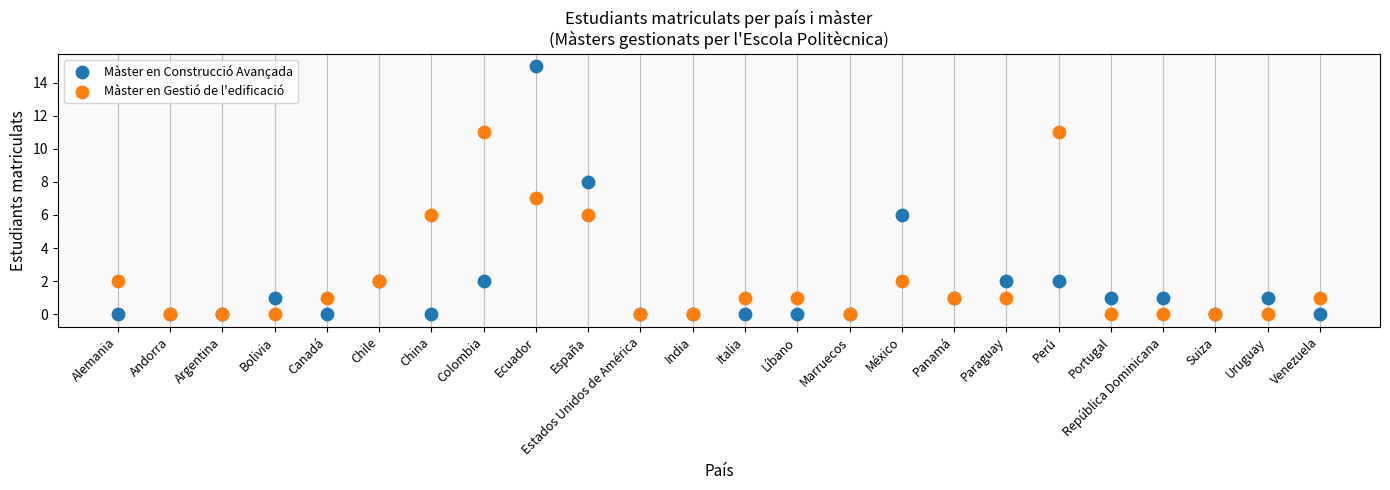

What are all the series names shown in the legend?

Màster en Construcció Avançada, Màster en Gestió de l'edificació